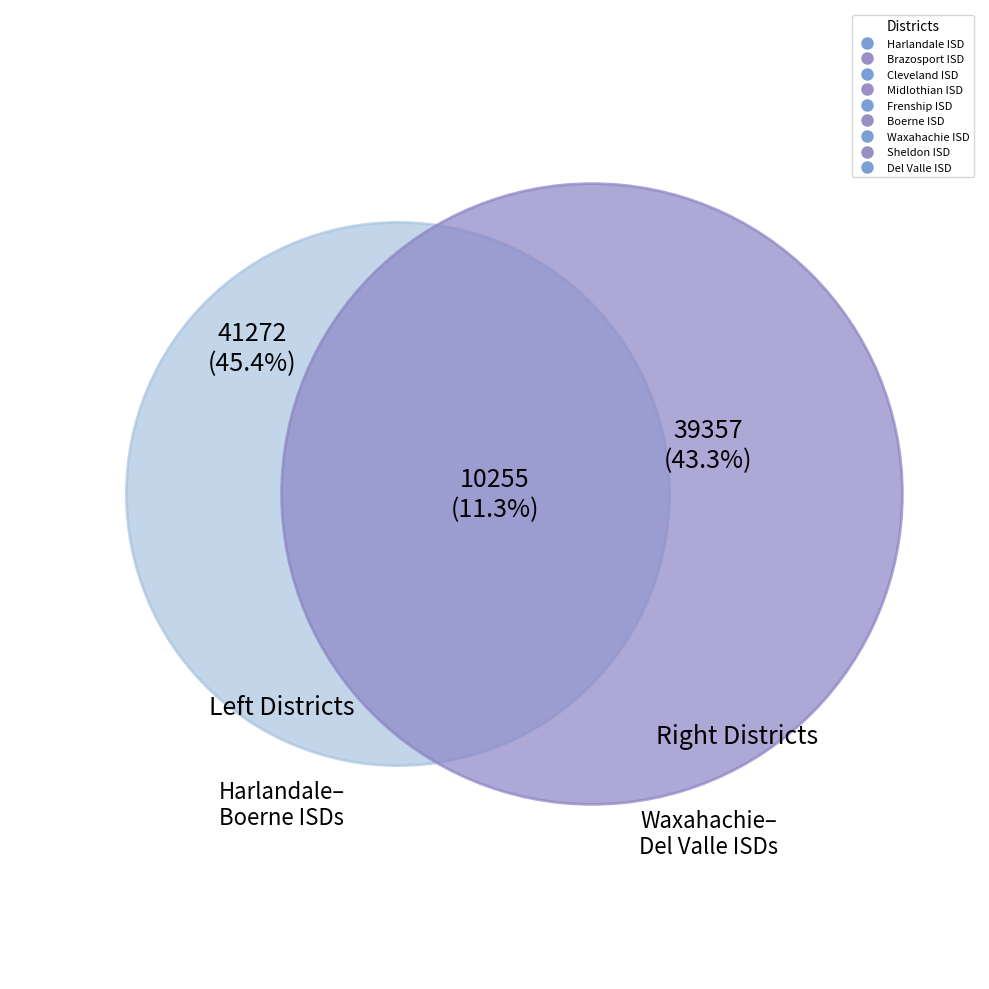

Is Brazosport ISD the majority of the pie?

No